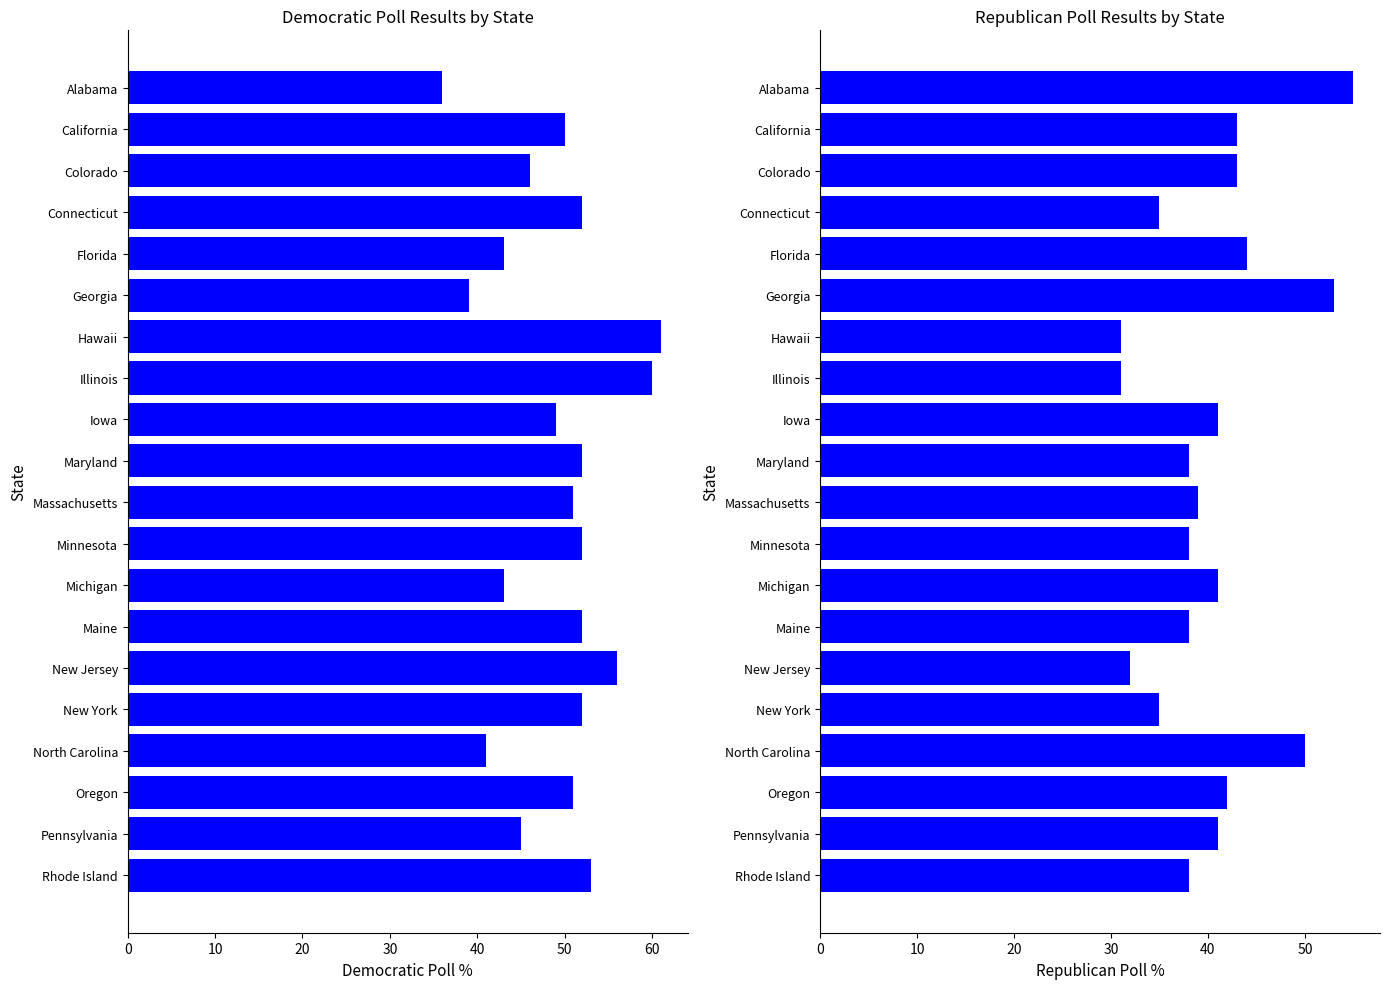

At how many categories does at least one series exceed 53?

4